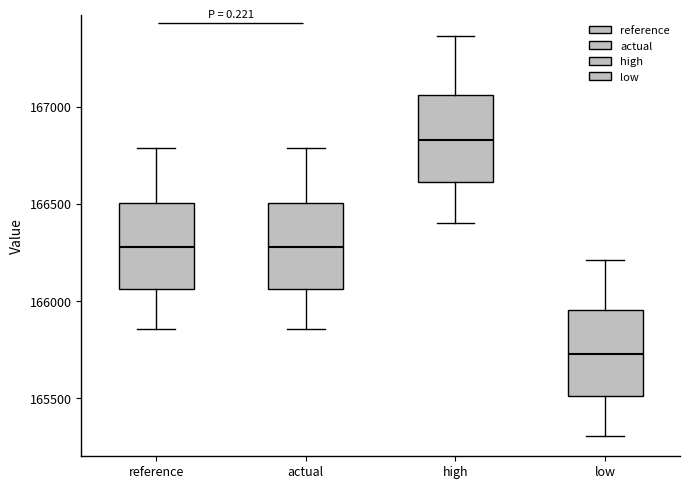

Reading left to right, transcribe this box plot: for each box, give where its median line is, the range the box spans, and where its two whiskers end, as read against the y-axis. The values are not printed on the chart, so give them approximately, as read against the axis.

reference: median 166300, box 166050 to 166500, whiskers 165850 to 166800
actual: median 166300, box 166050 to 166500, whiskers 165850 to 166800
high: median 166850, box 166600 to 167050, whiskers 166400 to 167350
low: median 165750, box 165500 to 165950, whiskers 165300 to 166200